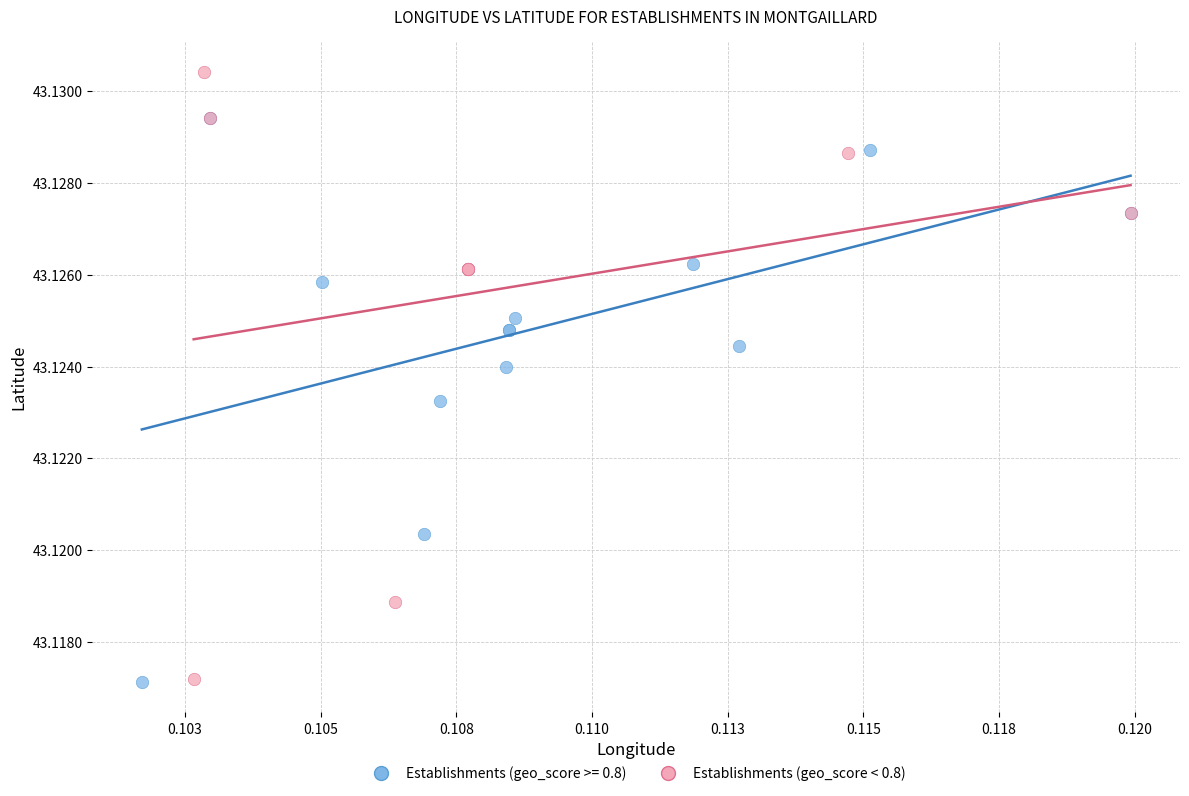

Which series contains the highest Y value?

Establishments (geo_score < 0.8)